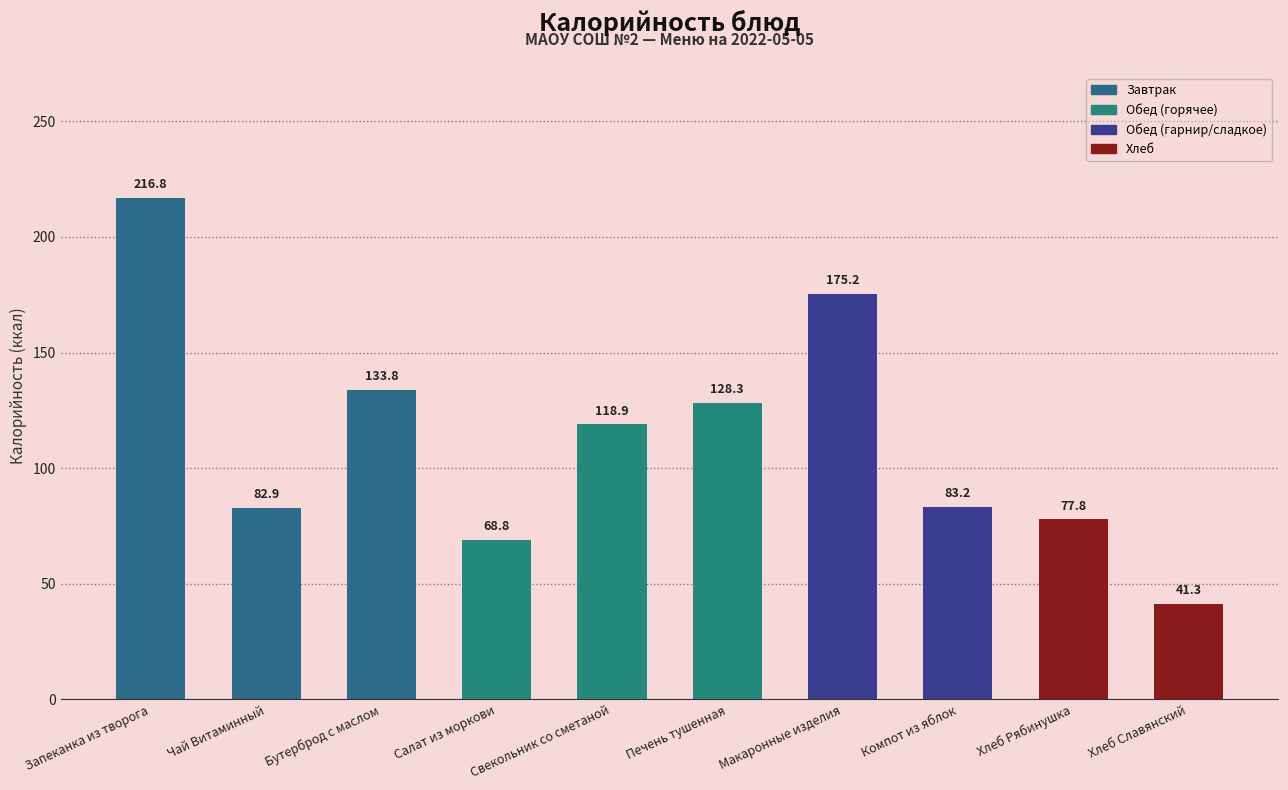

What is the greatest value displayed?

216.8